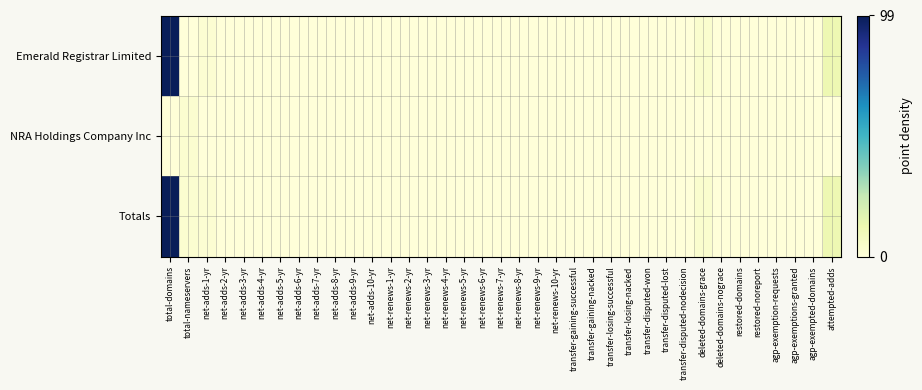

Which series has the largest total across all categories?

Totals